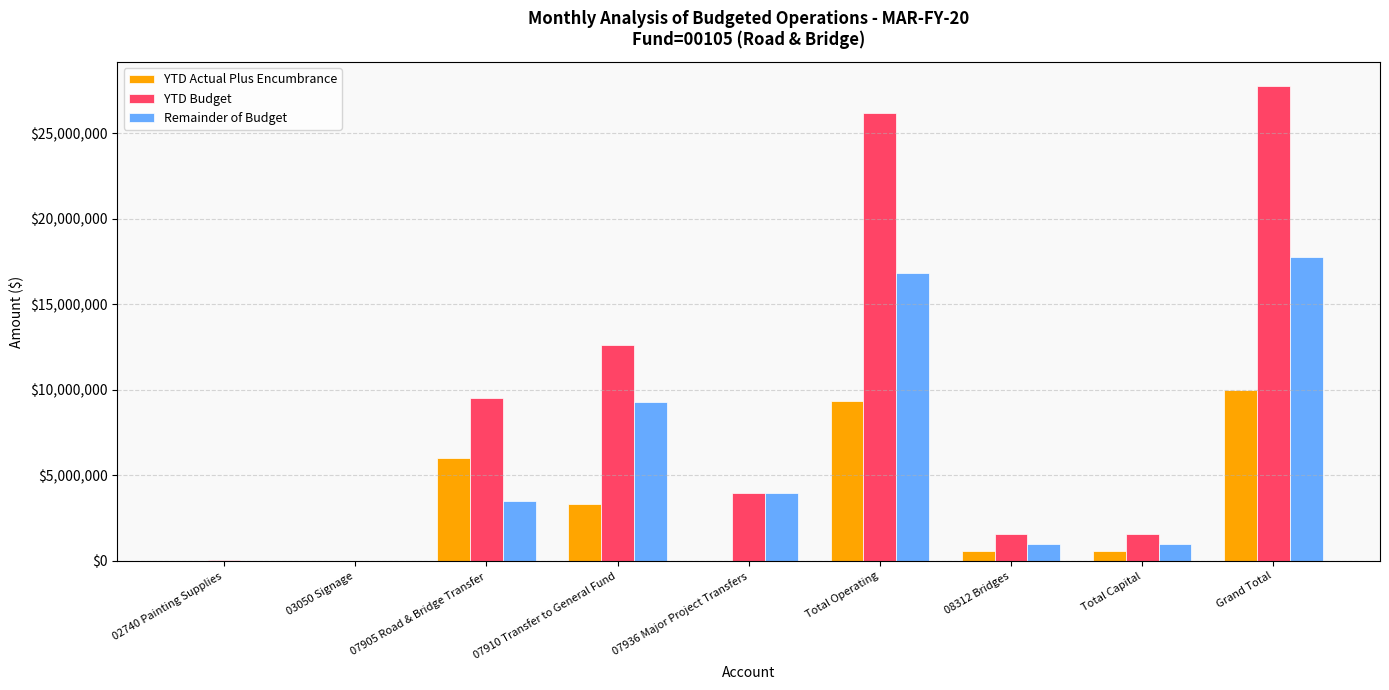

At which category is the sum across all series the highest?

Grand Total